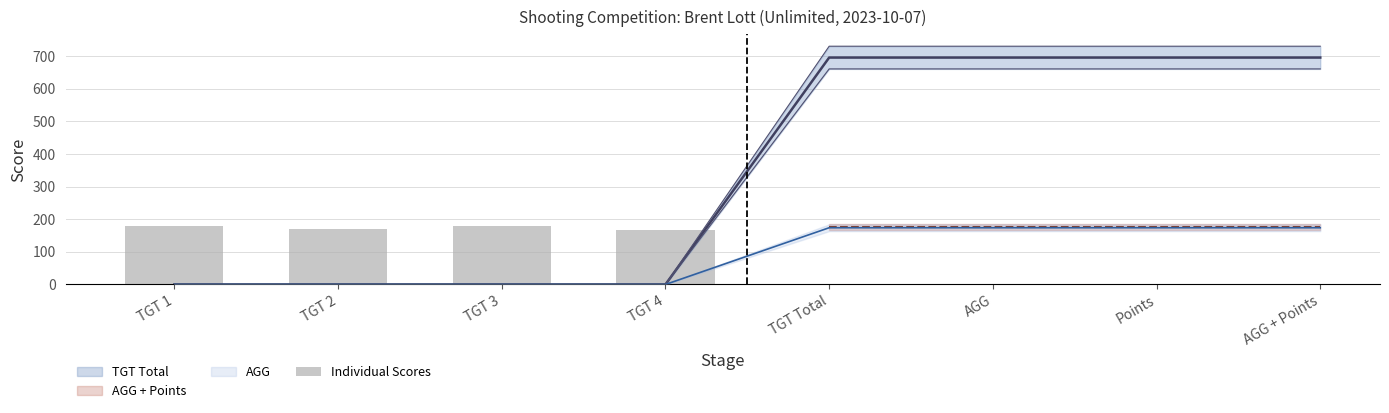

Where does the data first go above 178?

TGT 1